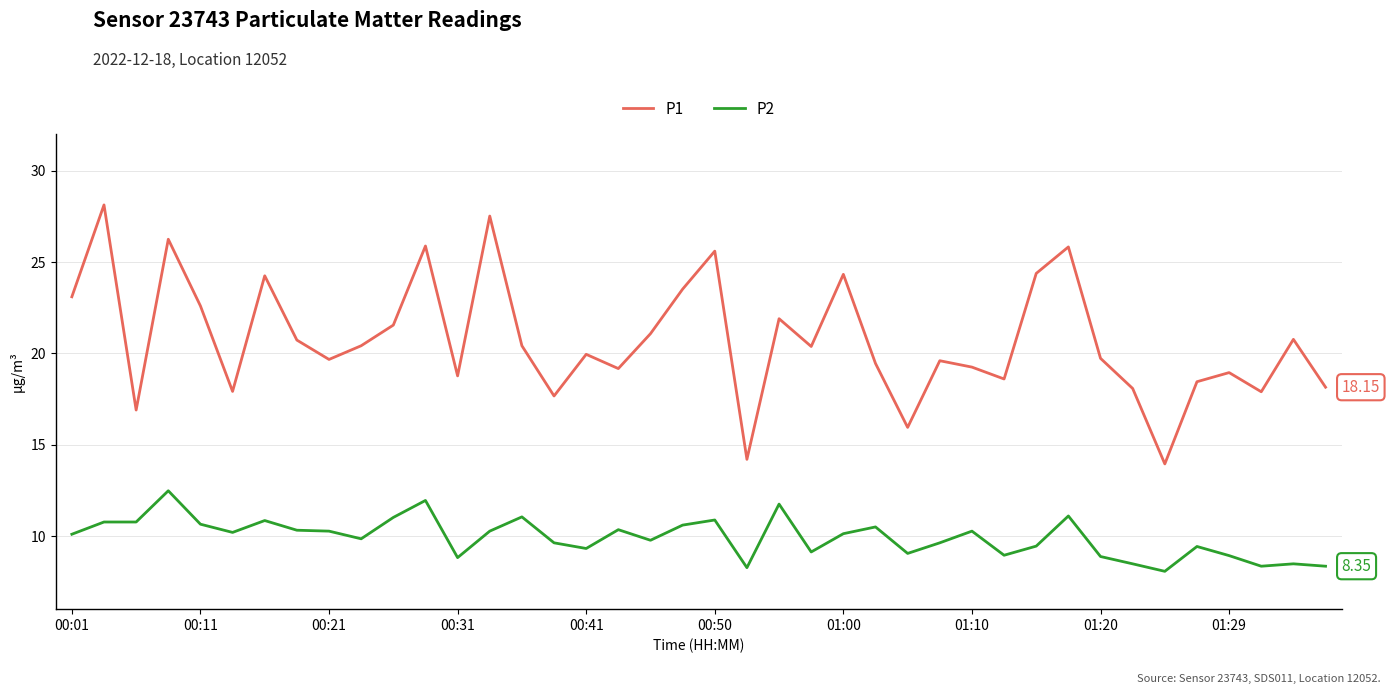

List the series in order of their overall mean, highest first.

P1, P2